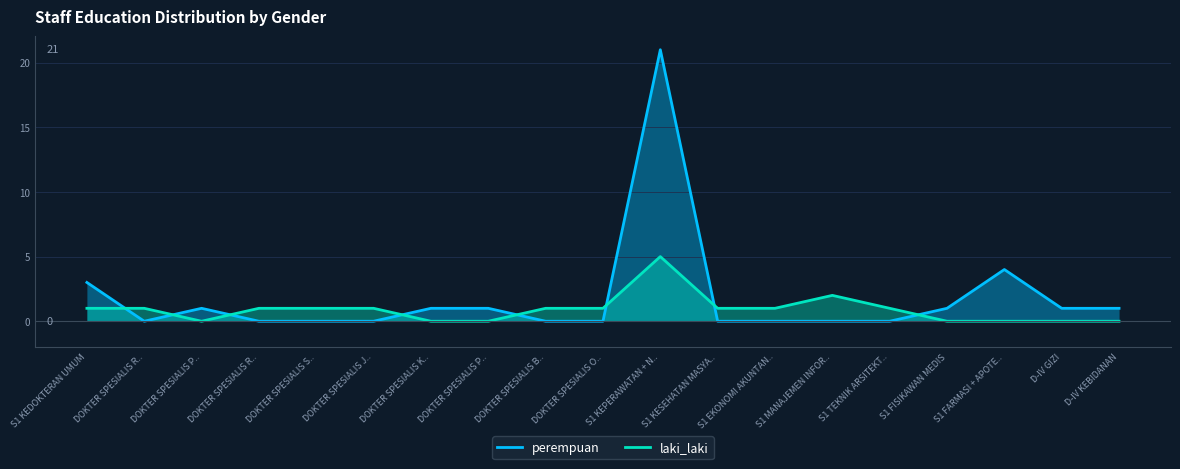

Which category has the lowest value in the laki_laki series?

DOKTER SPESIALIS P..